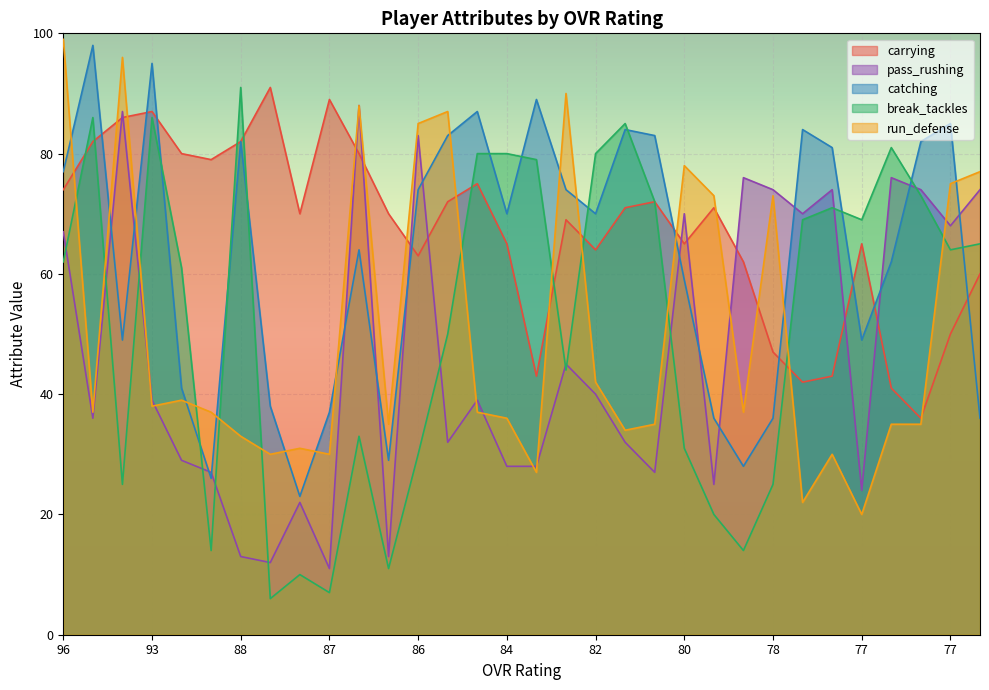

How many interior local valleys does the run_defense series have?

10